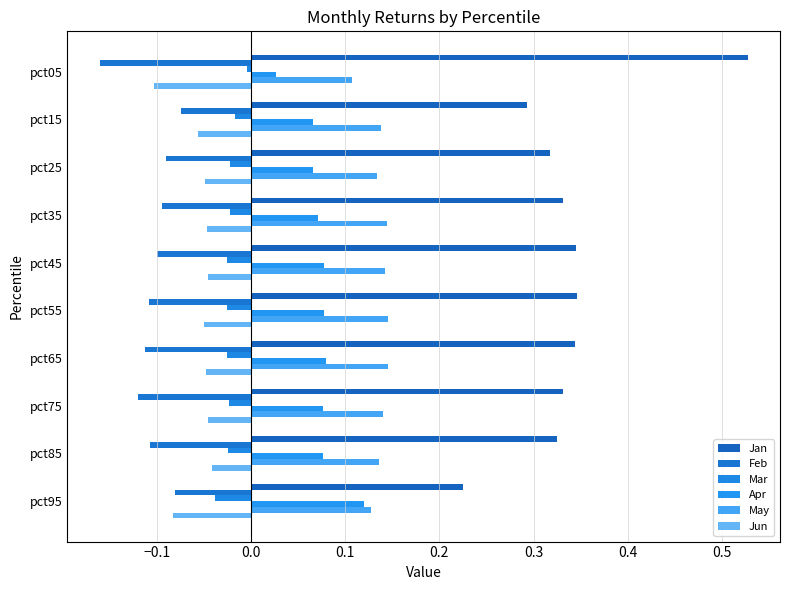

What is the value of the May bar at the 2nd from the left?

0.1